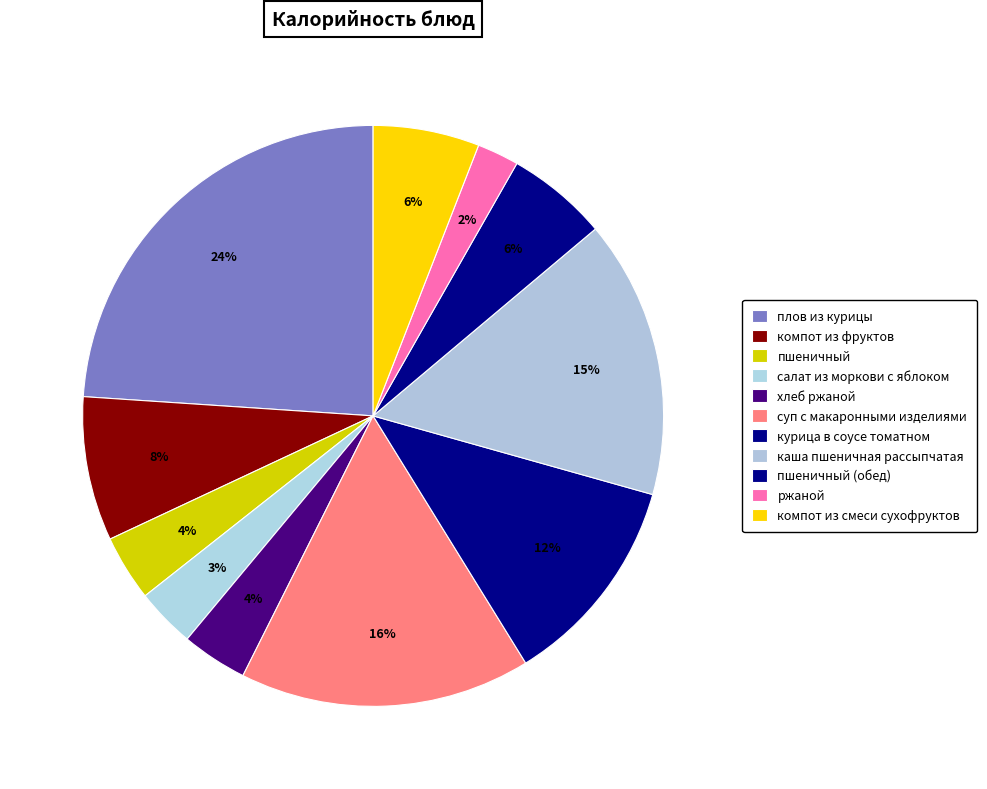

To the nearest percent, what percentage of the pie is суп с макаронными изделиями?

16%